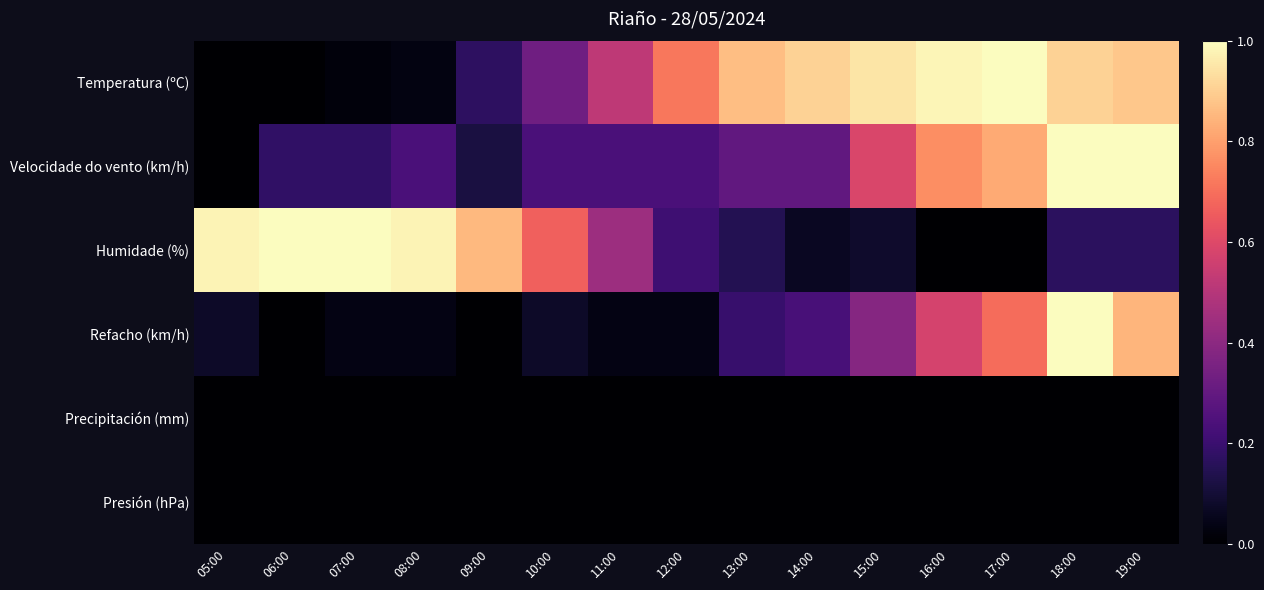

Which has a higher value, 15:00 or 07:00?

15:00